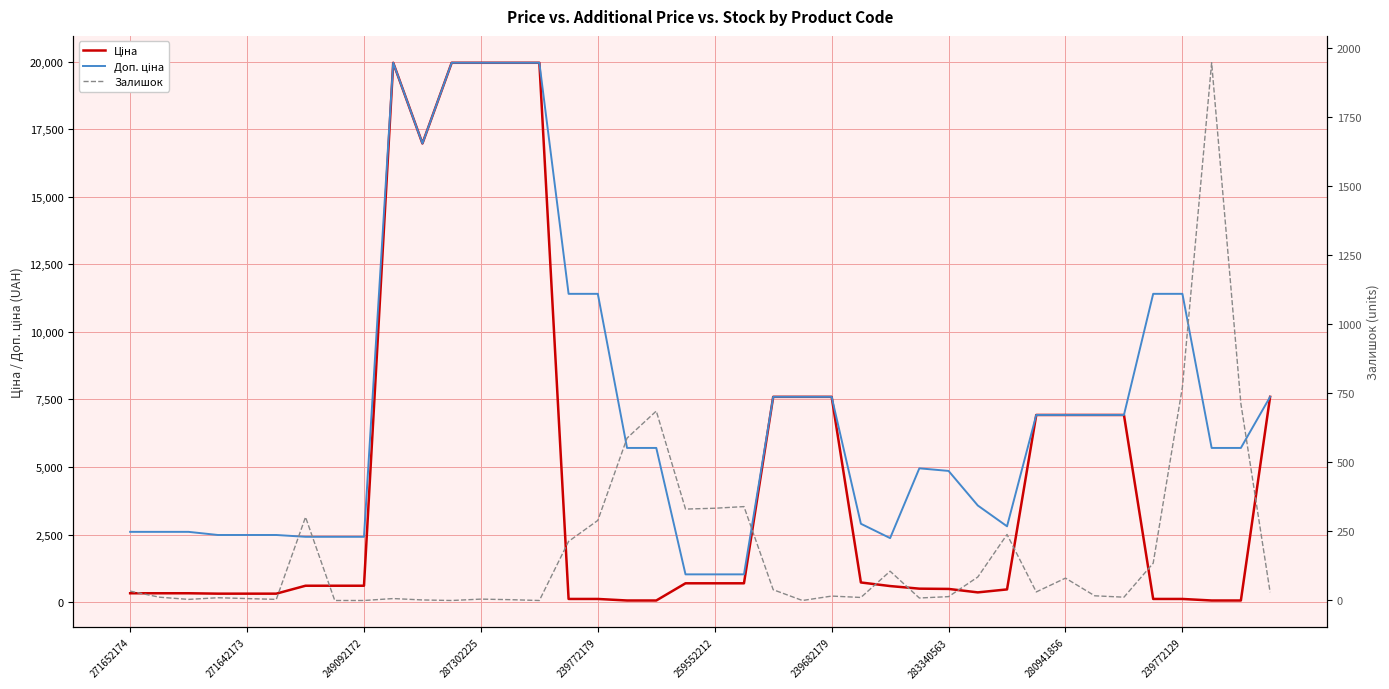

Count the number of data series in this chart.

3